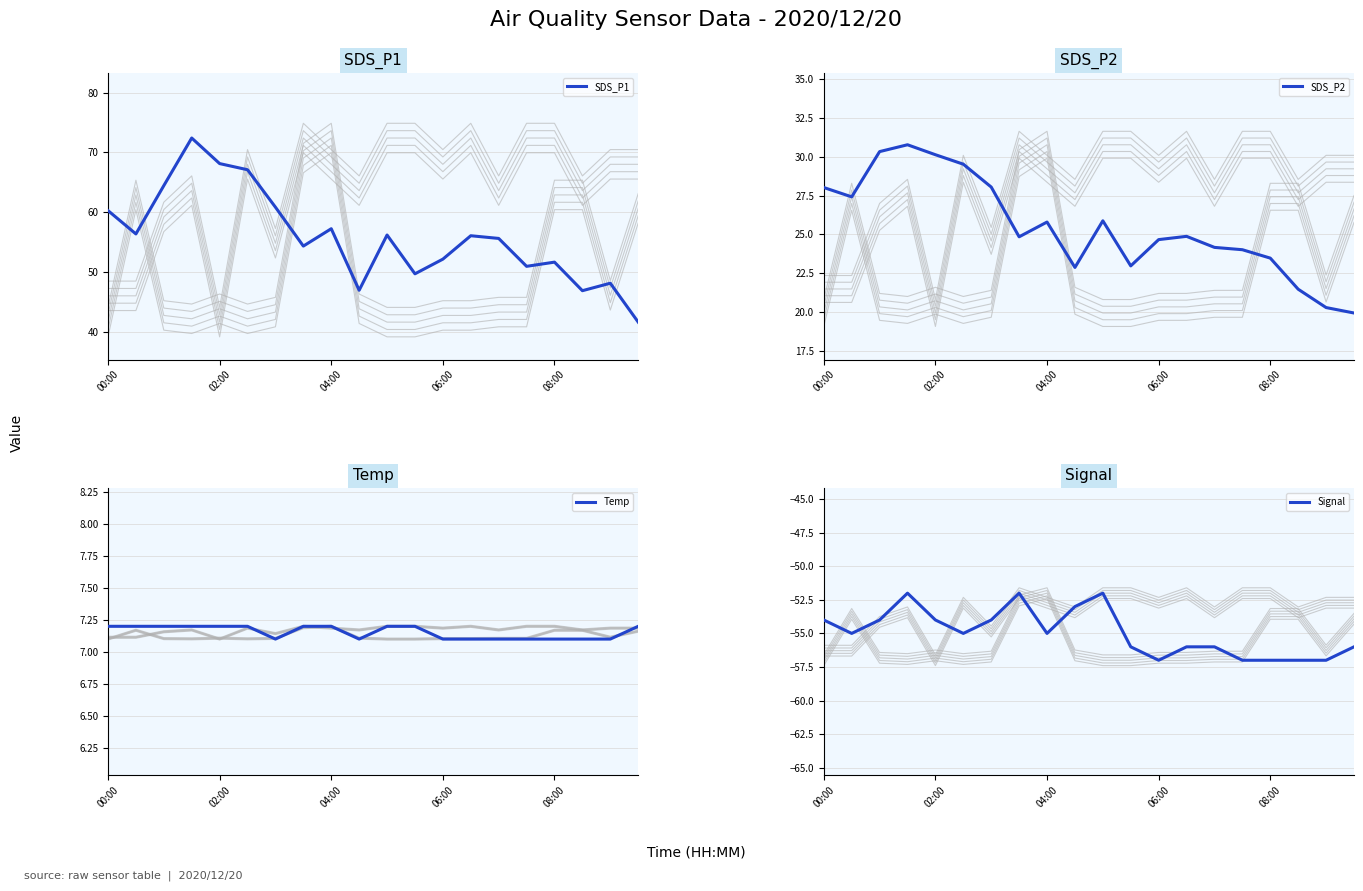

Which series has the widest spread of values?

SDS_P1